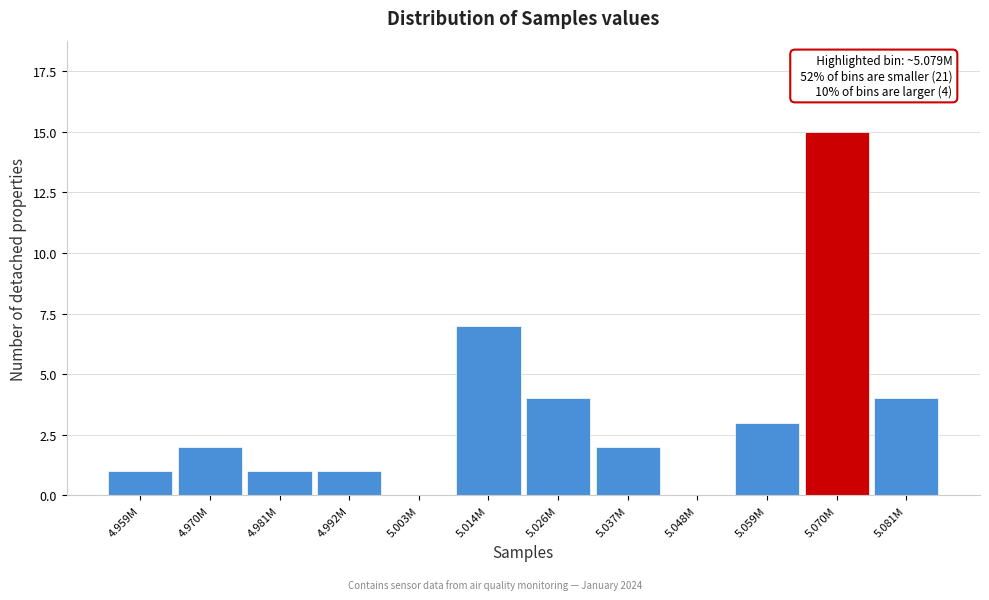

Reading left to right, what are all the values shown in this chart?

4.959M=1	4.970M=2	4.981M=1	4.992M=1	5.003M=0	5.014M=7	5.026M=4	5.037M=2	5.048M=0	5.059M=3	5.070M=15	5.081M=4